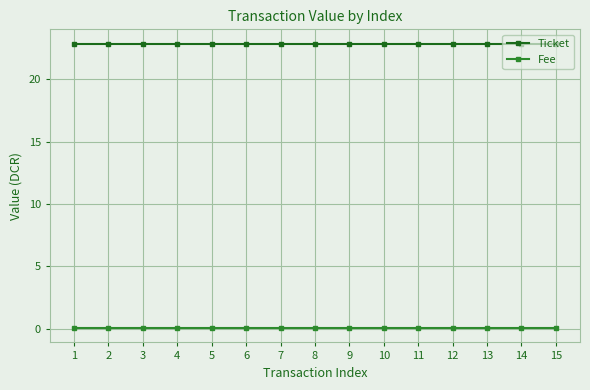

What is the greatest value displayed?

22.9